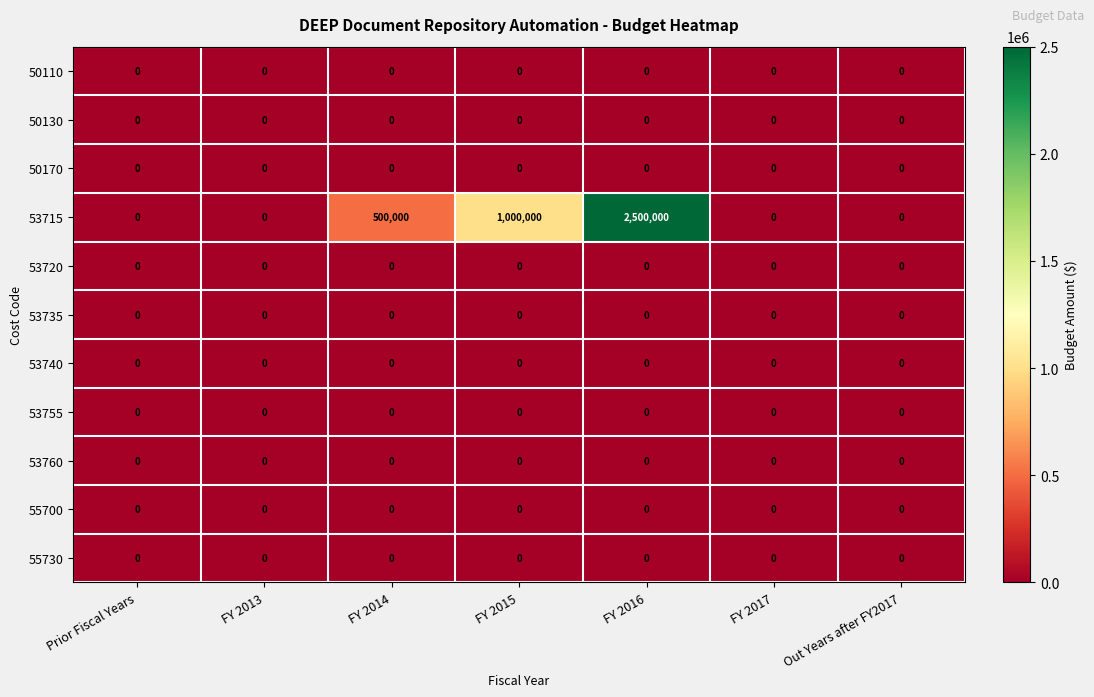

The value of 50130 at FY 2017 is 0. True or false?

True